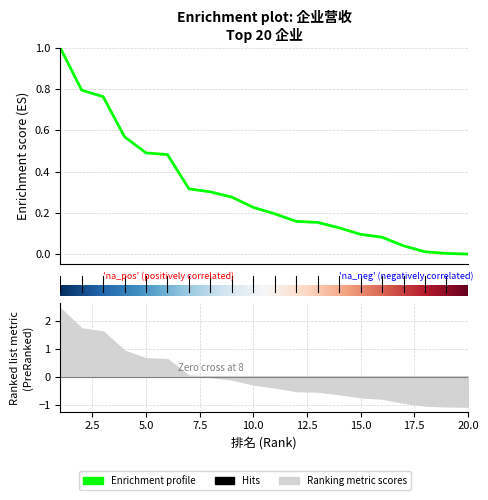

List the labels in order of value, smallest first.

20, 19, 18, 17, 16, 15, 14, 13, 12, 11, 10, 9, 8, 7, 6, 5, 4, 3, 2, 1